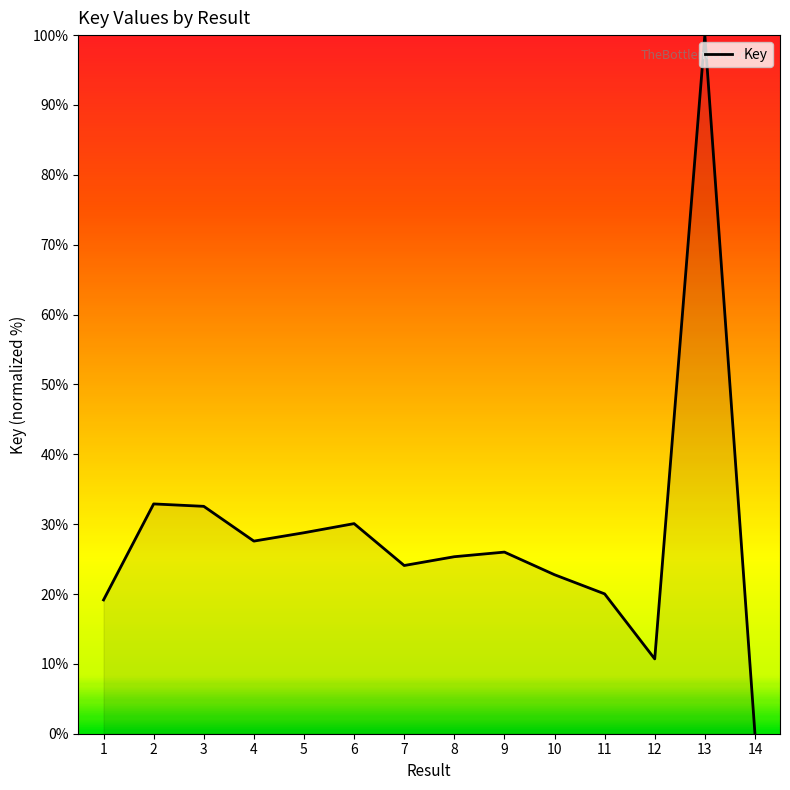

How many lines are shown in the chart?

1